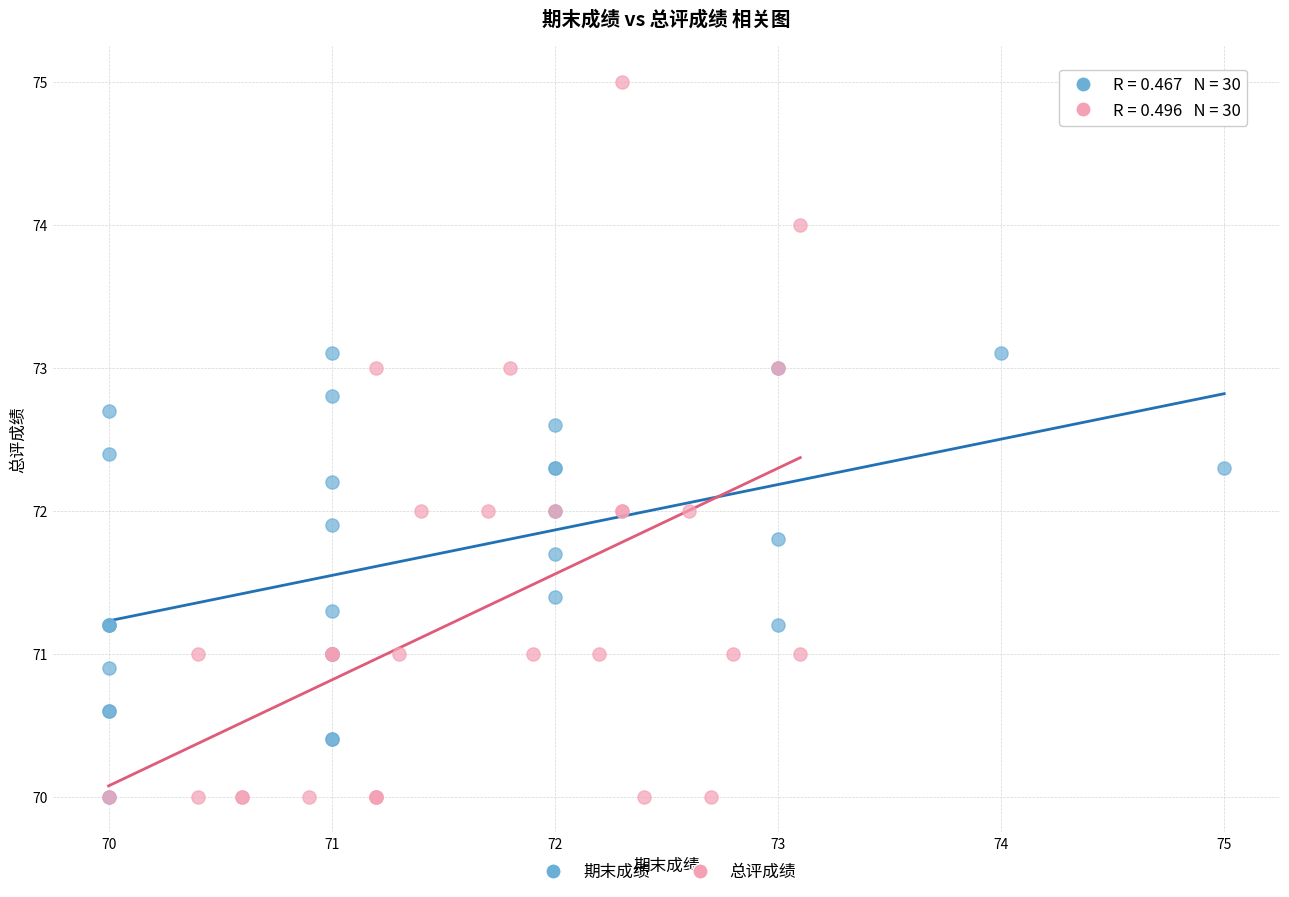

Which series has the widest spread of Y values?

总评成绩